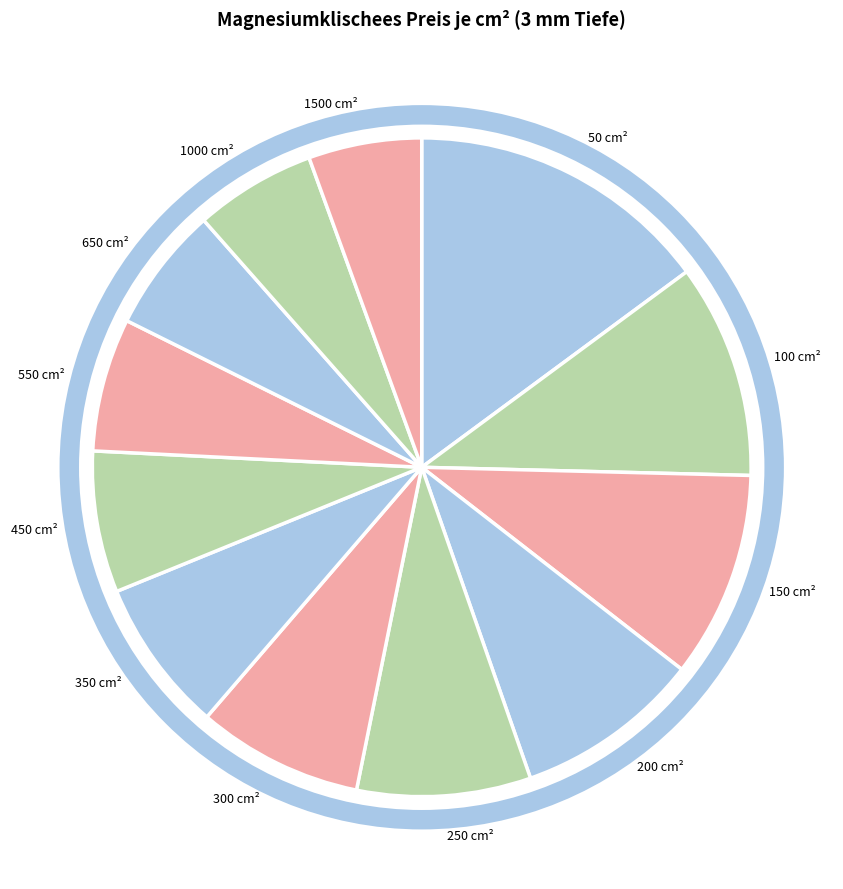

True or false: 1000 cm² accounts for 6% of the total.

True